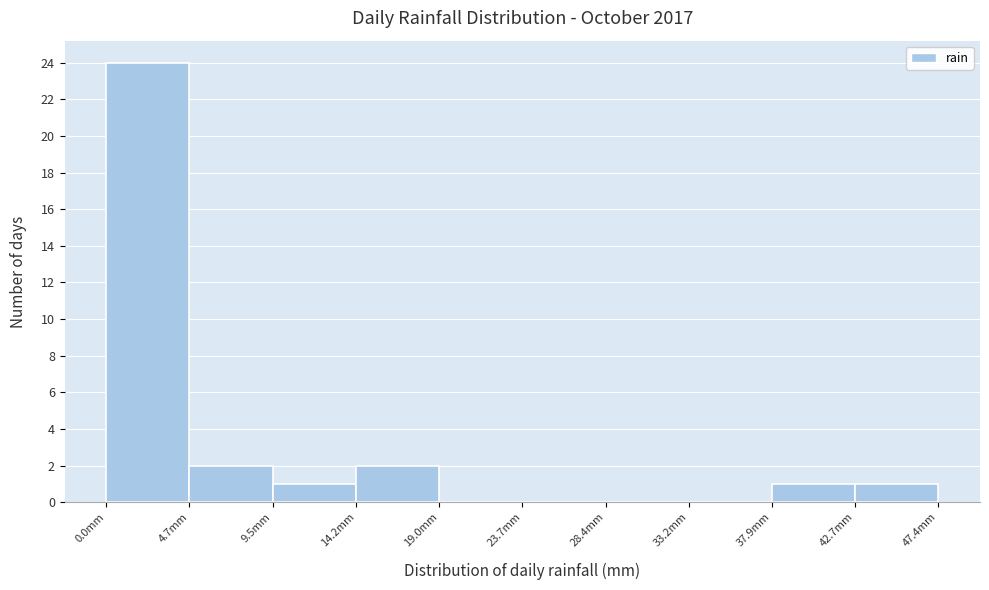

Over which range of the x-axis is the bar tallest?

0.0 to 4.5